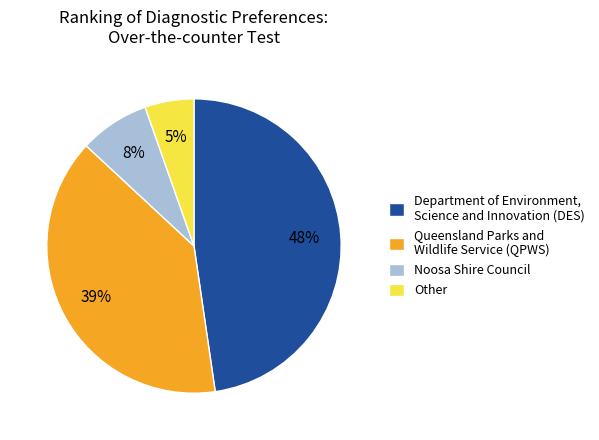

Which has a higher value, Department of Environment, Science and Innovation (DES) or Noosa Shire Council?

Department of Environment, Science and Innovation (DES)